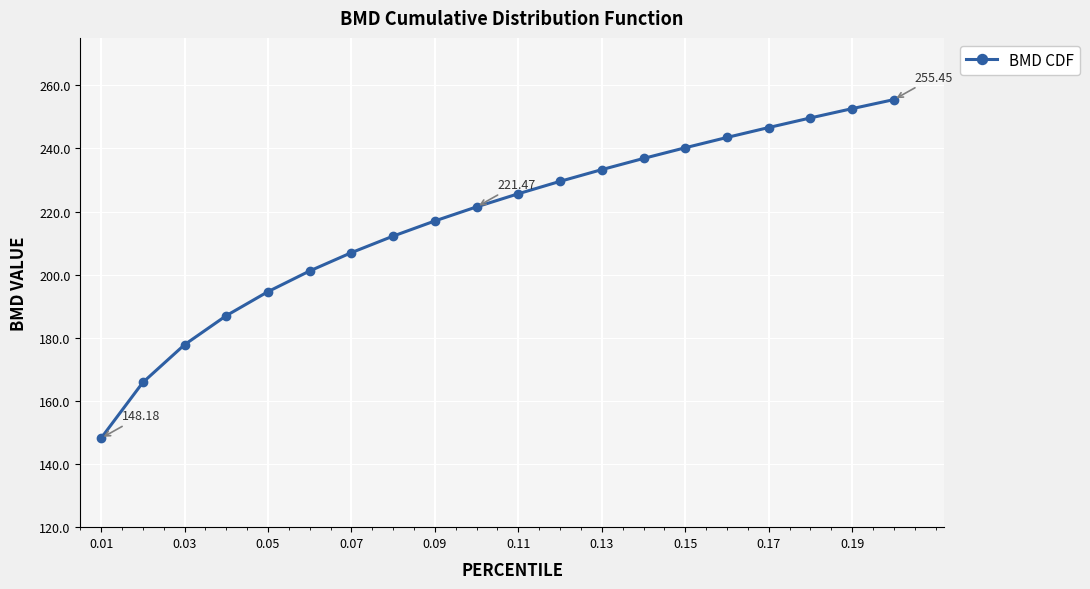

What is the difference between the maximum and minimum values?

107.3